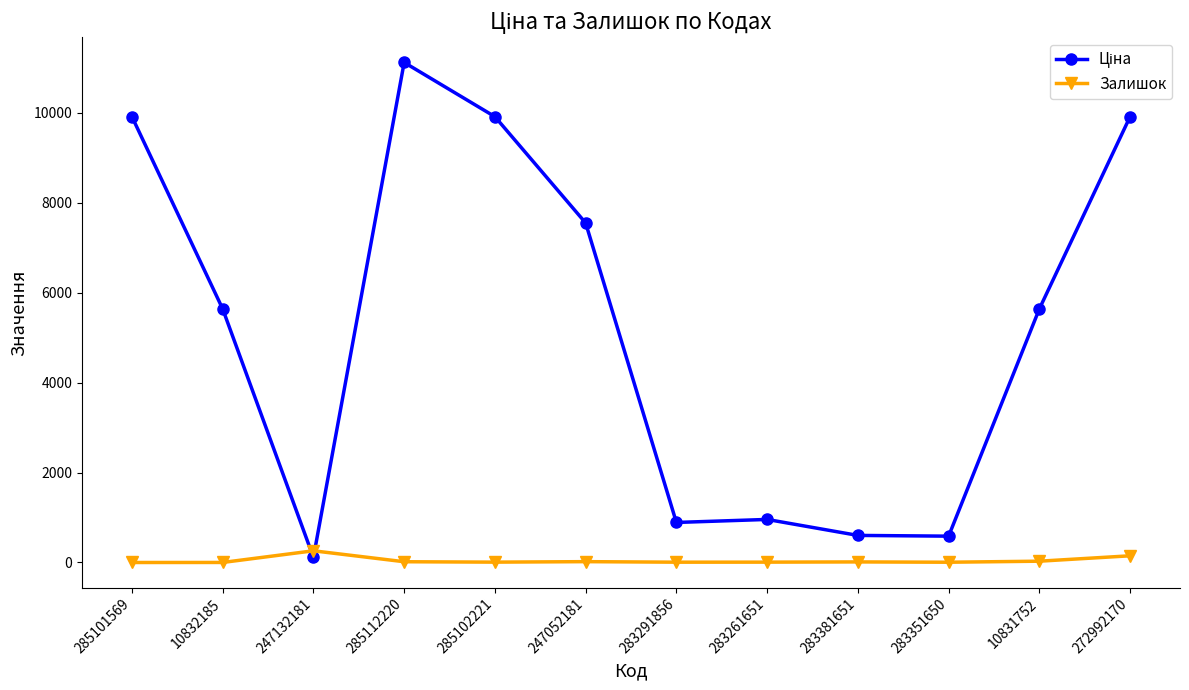

True or false: Залишок has more than 0 points higher than both neighbors.

True